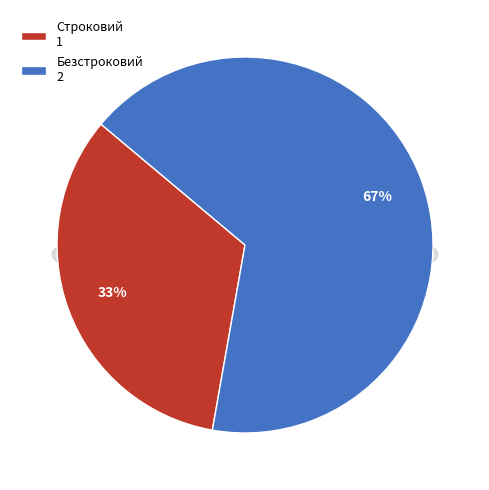

What is the ratio of the value at Безстроковий to the value at Строковий?

2.0